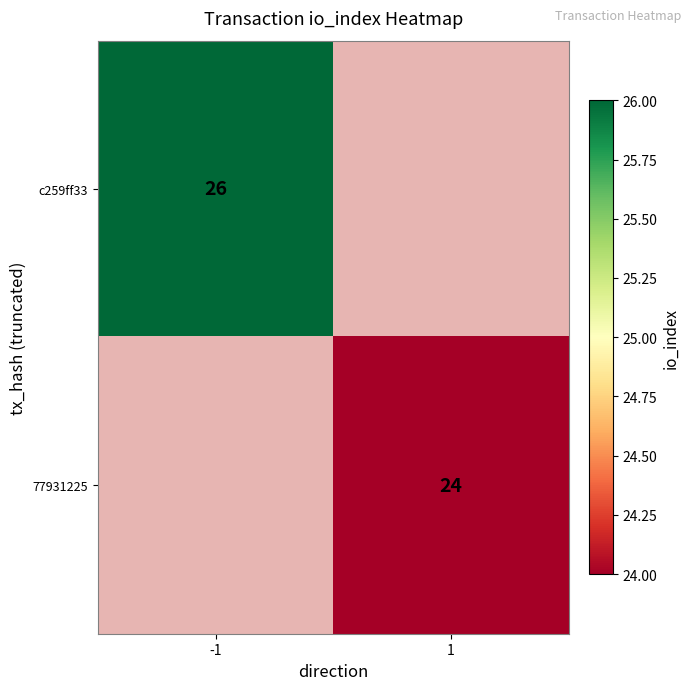

The value of 77931225 at 1 is 9. True or false?

False